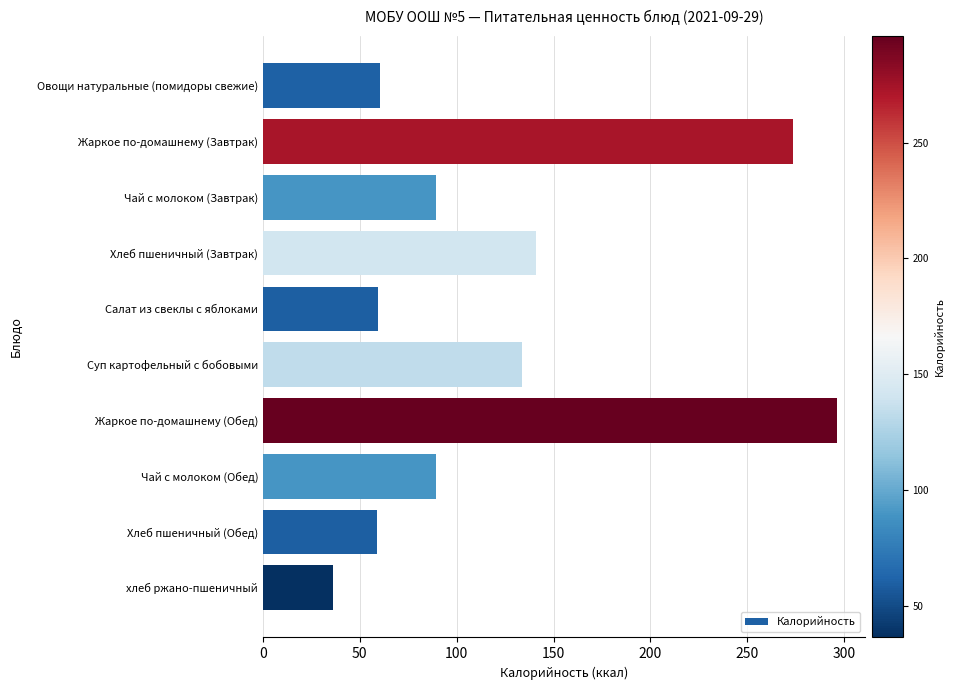

How many bars are there in total?

10